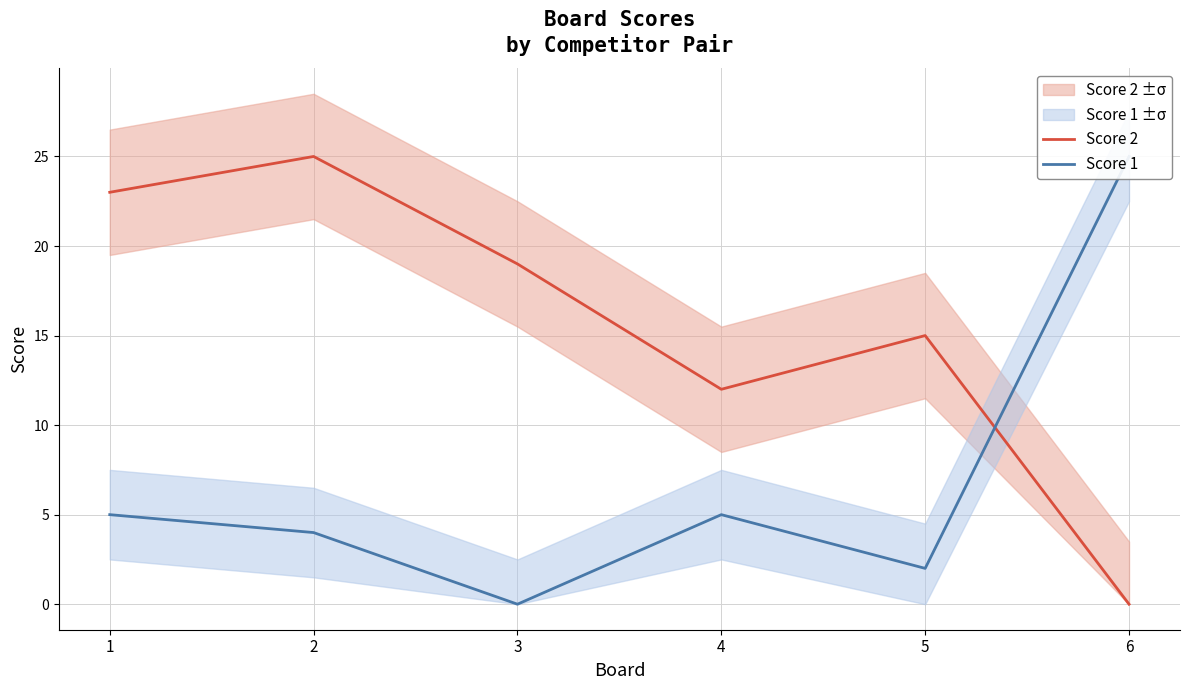

Is the value of Score 1 at 1 greater than the value of Score 2 at 2?

No